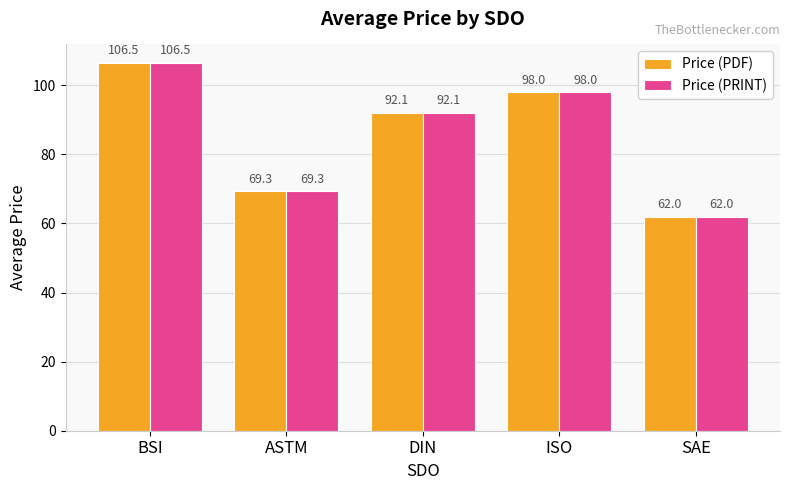

At which category does the chart reach its peak across all series?

BSI